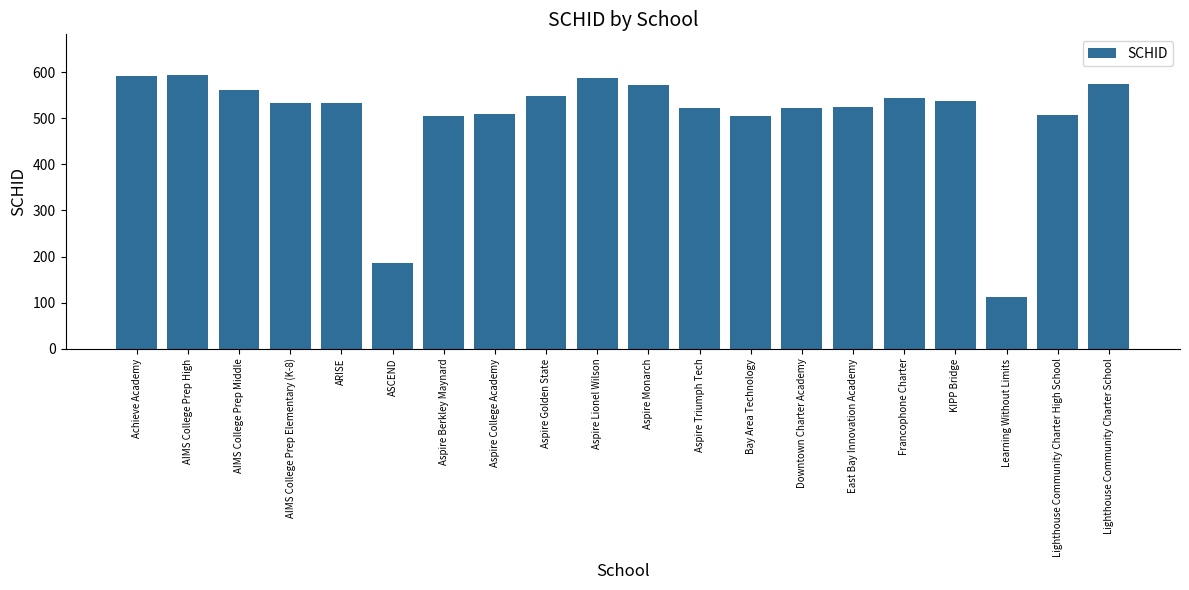

Approximately how many times larger is the value at AIMS College Prep Middle compared to KIPP Bridge?

1.0